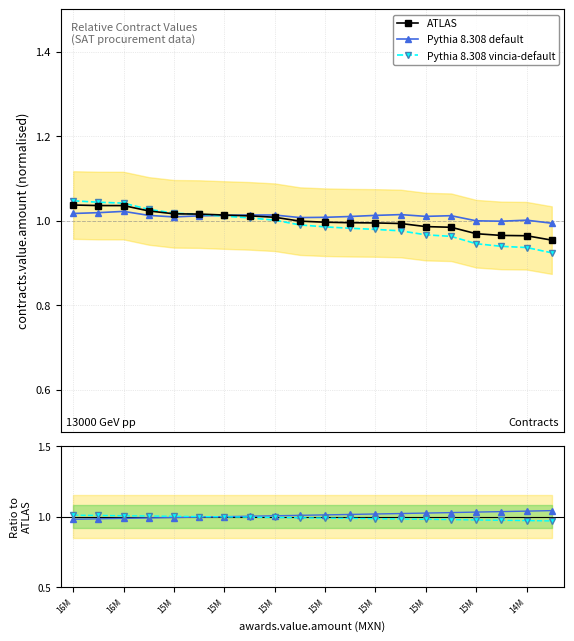

Rank the series by their average value, from lowest to highest.

Pythia 8.308 vincia-default, ATLAS, Pythia 8.308 default